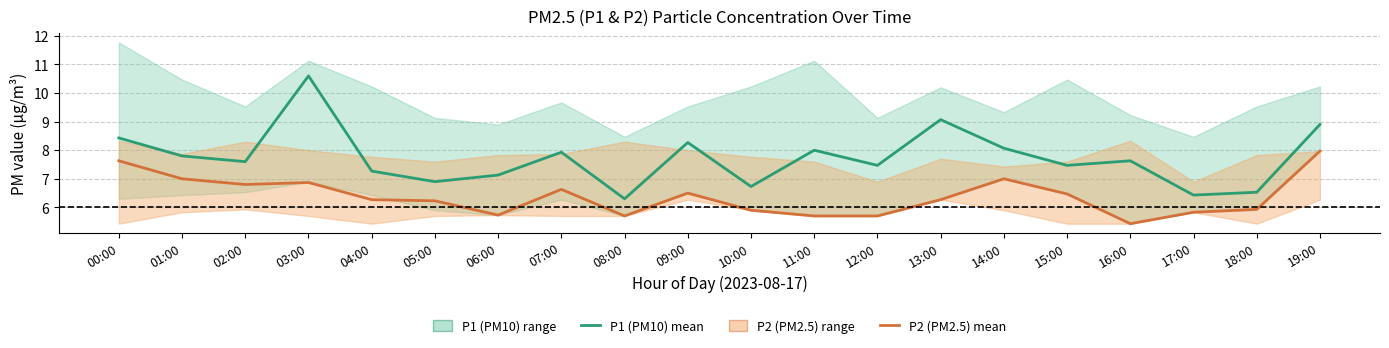

True or false: P1 (PM10) mean and P2 (PM2.5) mean intersect in this chart.

False